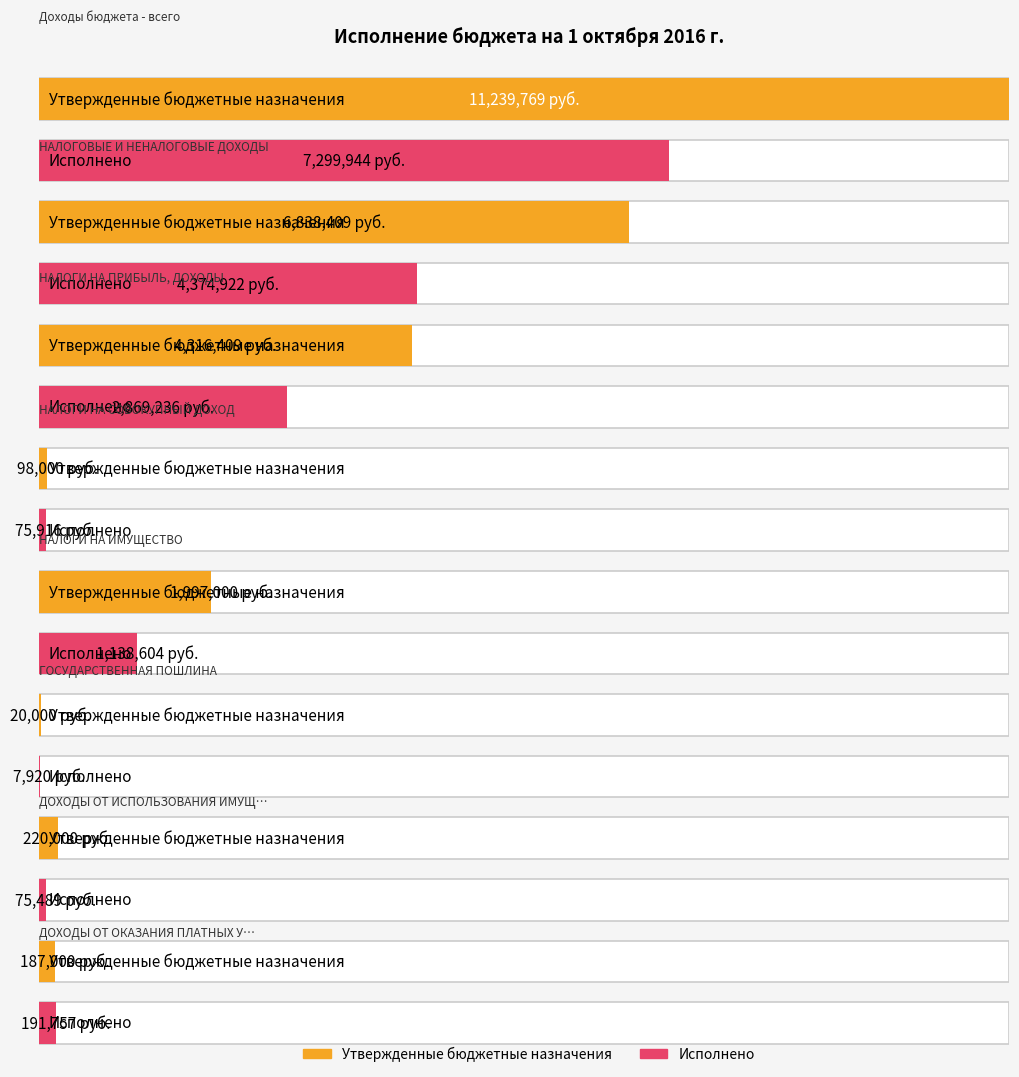

At which label does Исполнено first exceed 1138603?

Доходы бюджета - всего